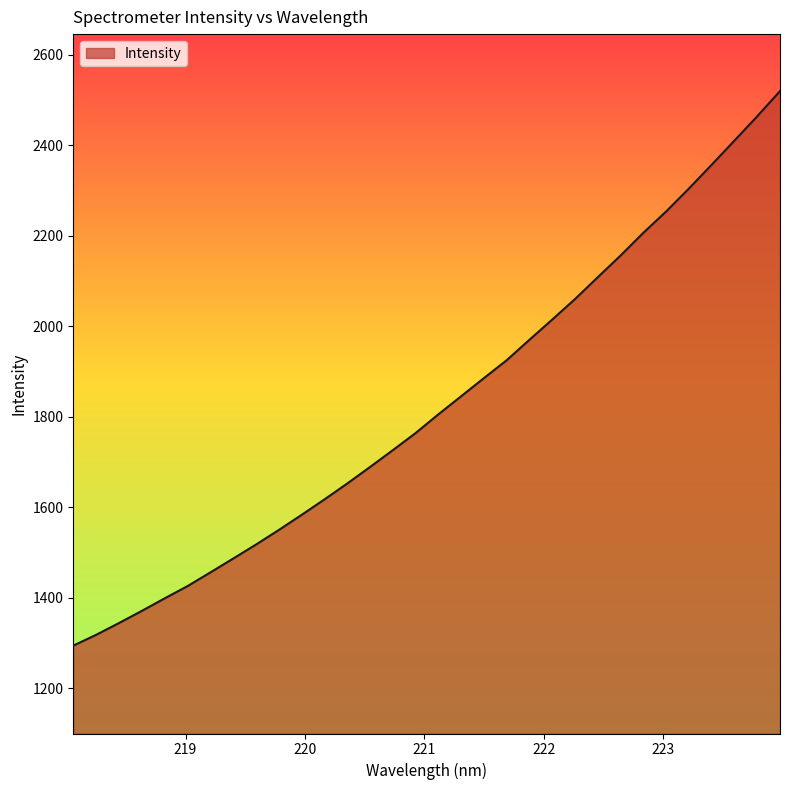

True or false: there are more than 0 points higher than both neighbors.

False